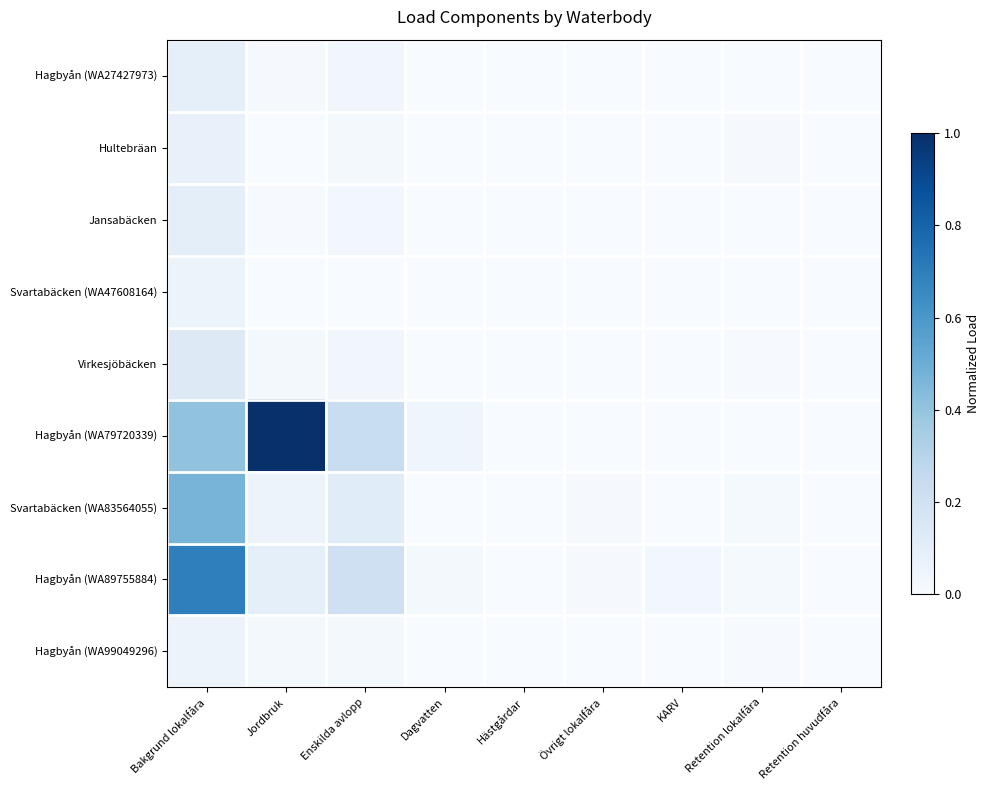

At how many categories does at least one series exceed 0?

8